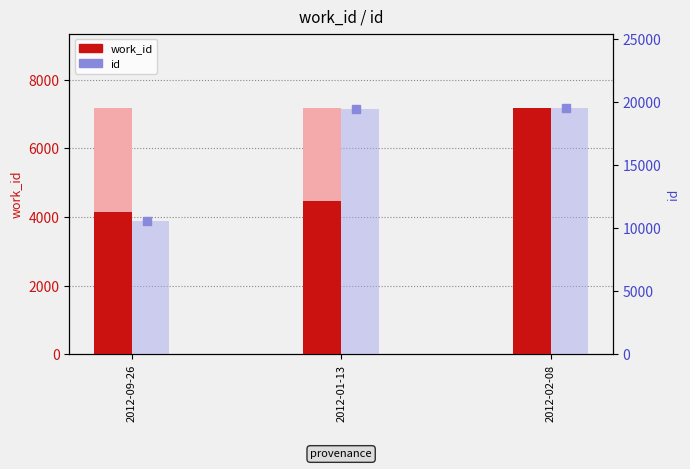

What is the sum of all id (bar) values?

49661